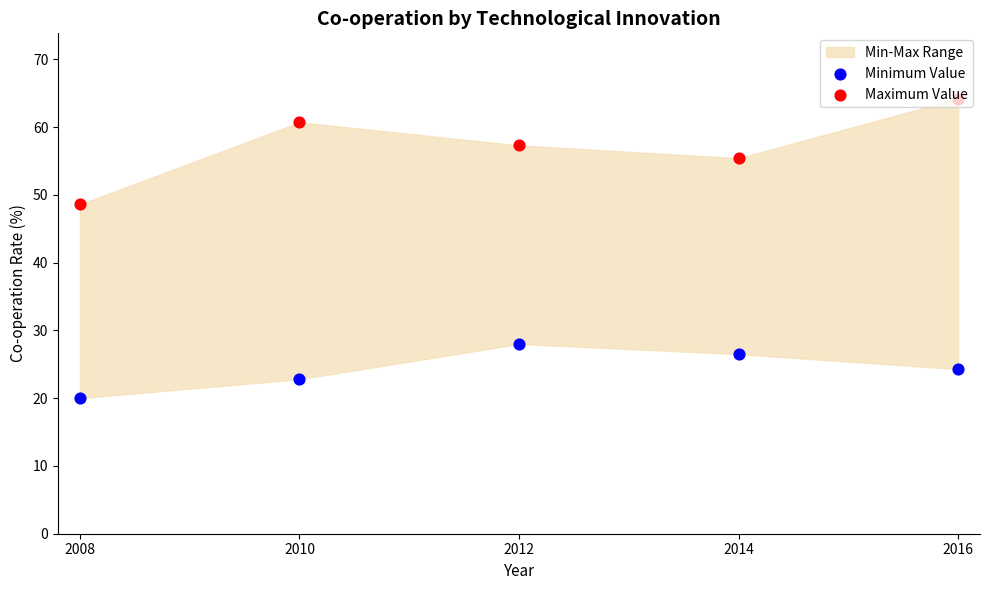

What is the total value across all series at 2012?

85.3